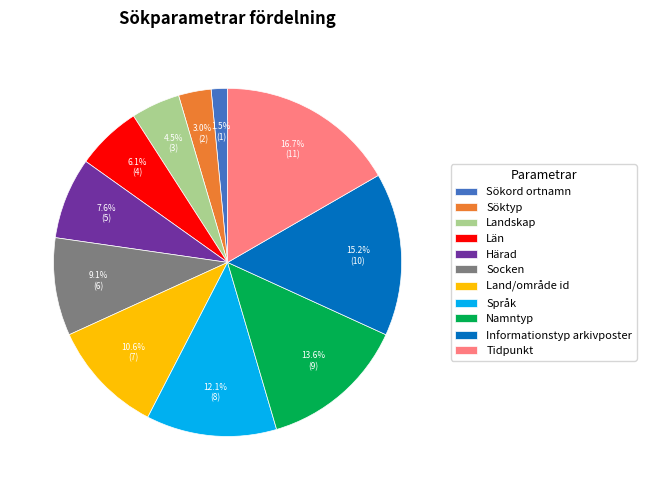

Count the number of slices in the pie.

11